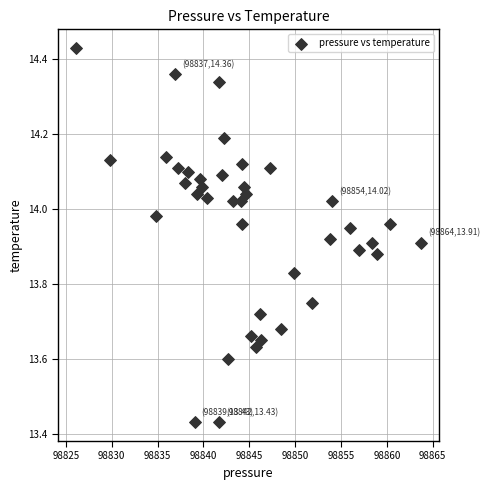

What is the range of Y values (max minus min)?

1.0